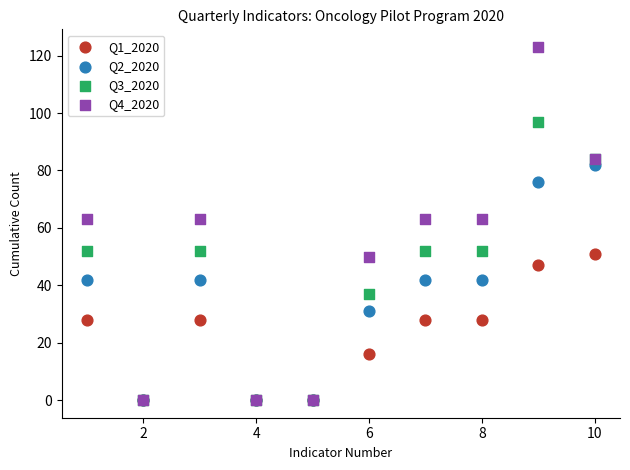

Which series has the largest Y range (max minus min)?

Q4_2020